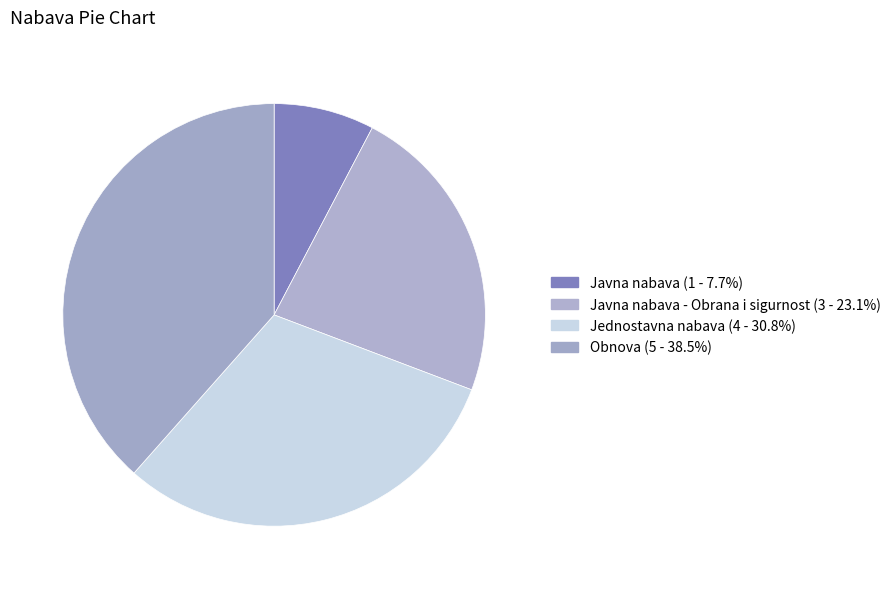

How many slices are in this pie chart?

4